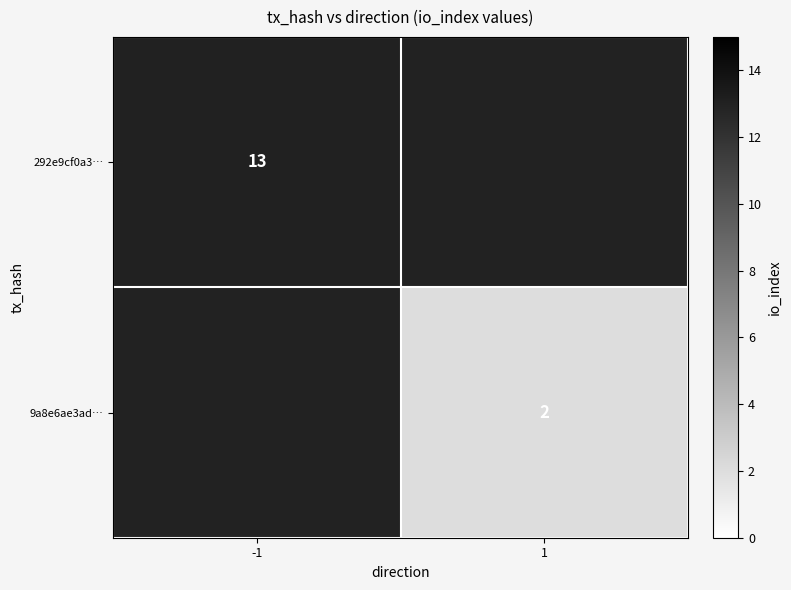

Which has a higher value, -1 or 1?

1